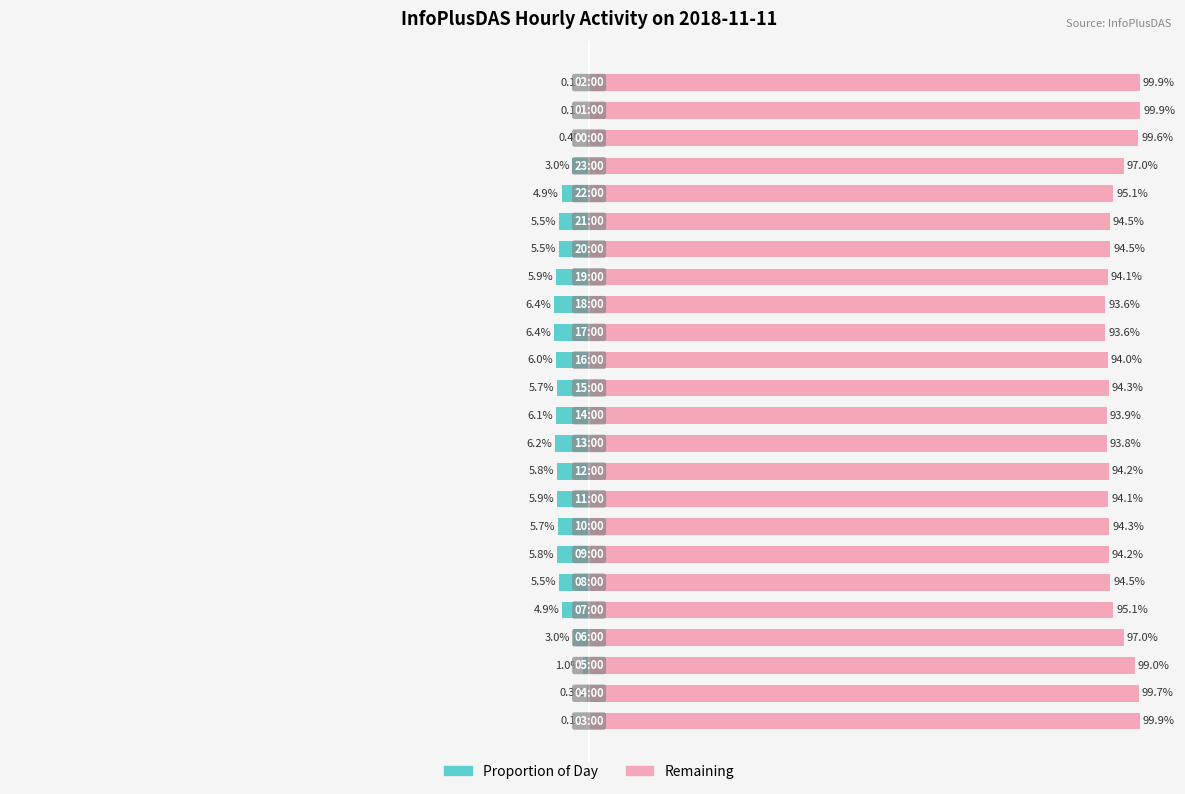

Rank the series by their maximum value, from highest to lowest.

InfoPlusDAS (right %), InfoPlusDAS (left %)